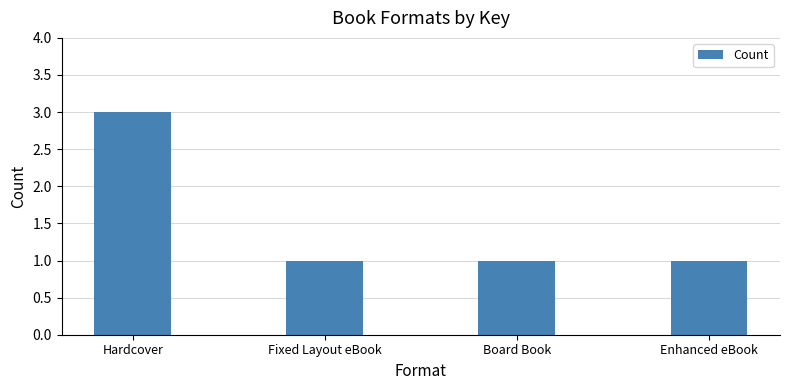

What is the label of the 2nd bar from the right?

Board Book